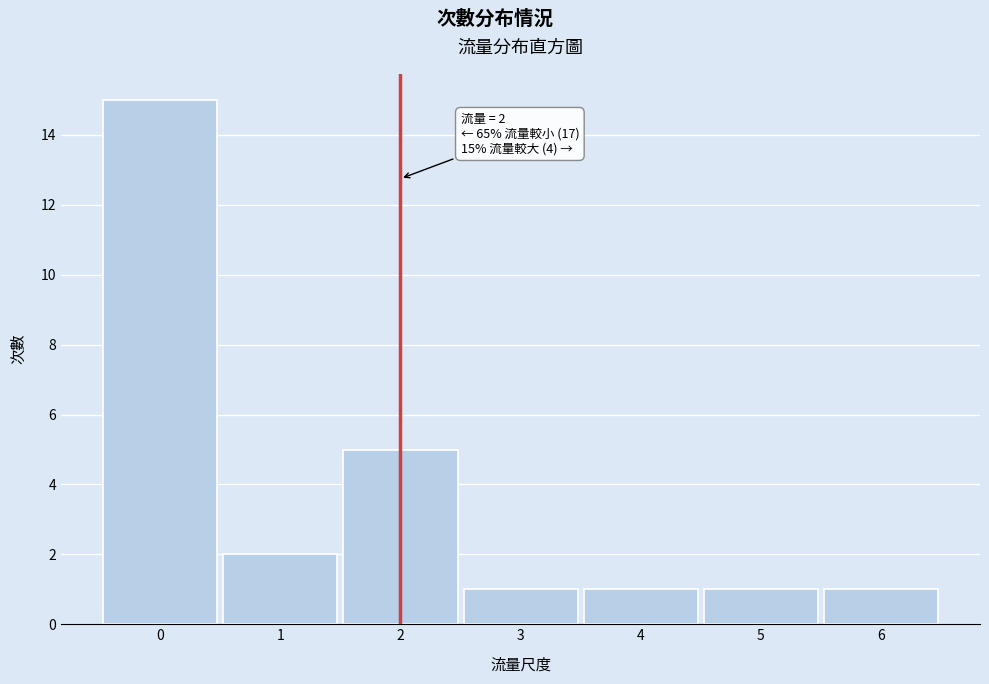

Which range on the x-axis has the tallest bar?

-0.5 to 0.5